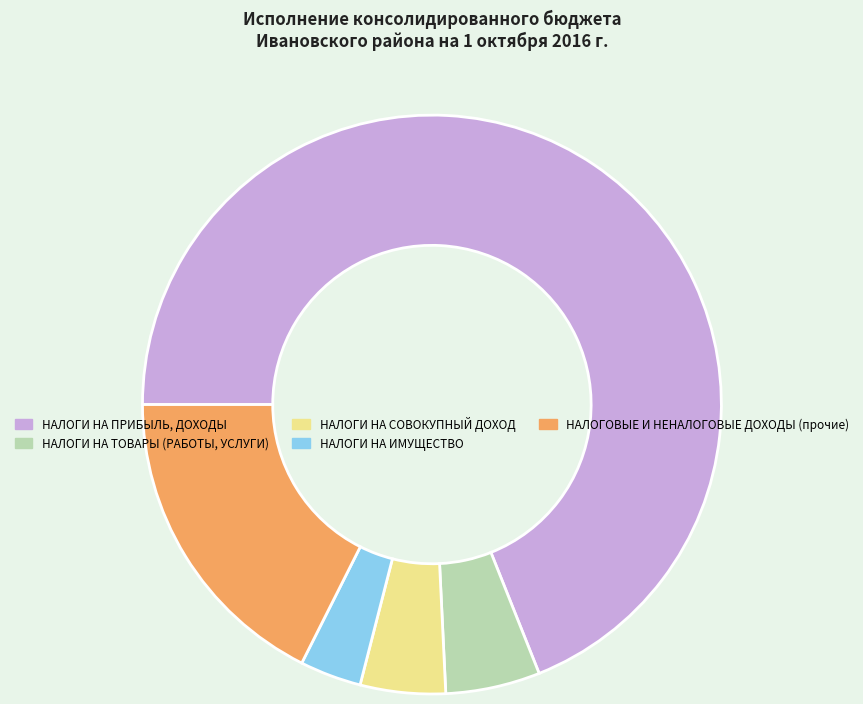

Rank the categories by value from lowest to highest.

НАЛОГИ НА ИМУЩЕСТВО, НАЛОГИ НА СОВОКУПНЫЙ ДОХОД, НАЛОГИ НА ТОВАРЫ (РАБОТЫ, УСЛУГИ), НАЛОГОВЫЕ И НЕНАЛОГОВЫЕ ДОХОДЫ (прочие), НАЛОГИ НА ПРИБЫЛЬ, ДОХОДЫ